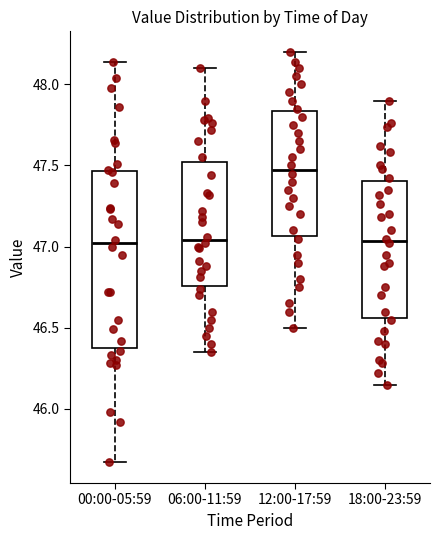

Which box is the tallest, from its lower edge to its upper edge?

00:00-05:59